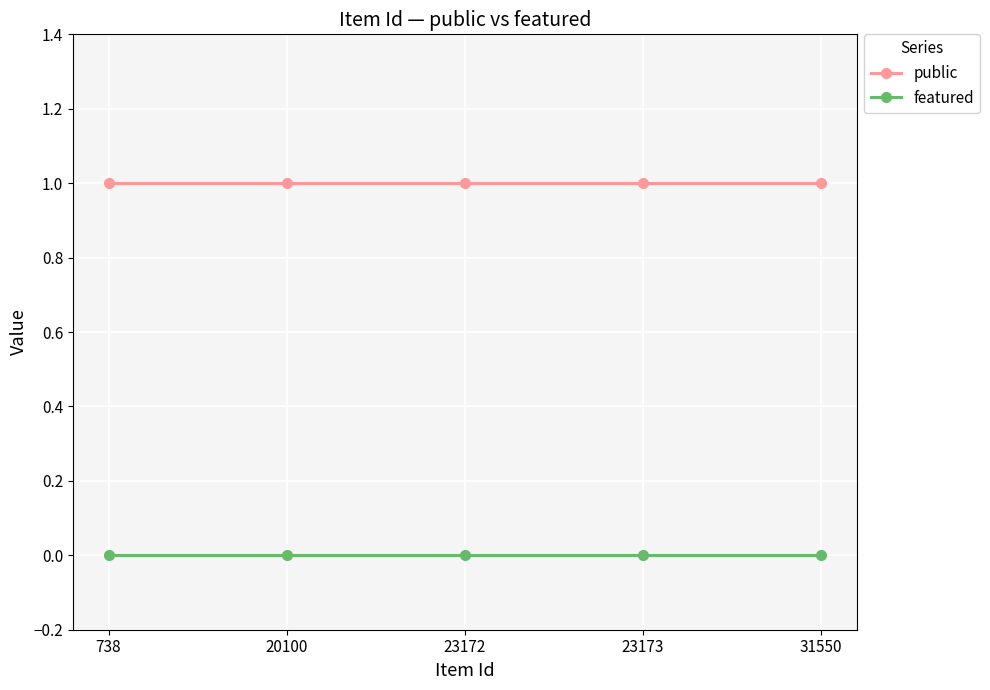

Rank the series at 20100 from highest to lowest value.

public, featured